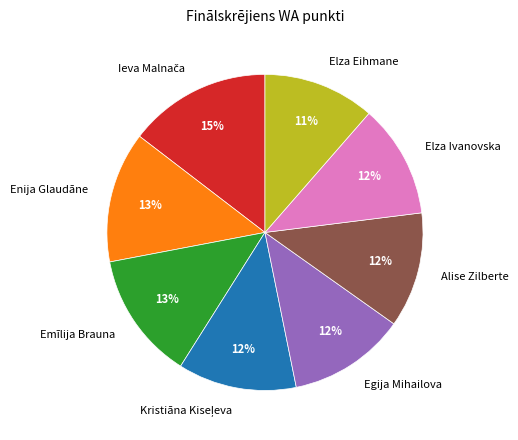

To the nearest percent, what percentage of the pie is Elza Eihmane?

11%